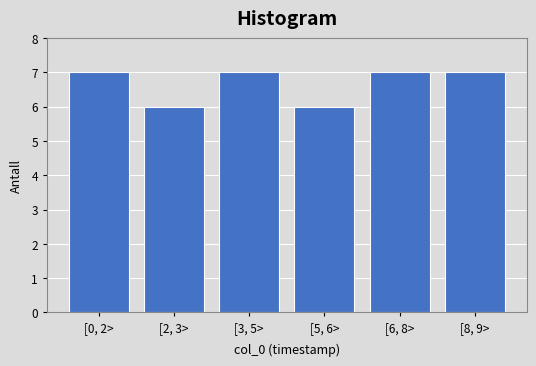

Reading left to right, extract all data points from this chart.

7	6	7	6	7	7